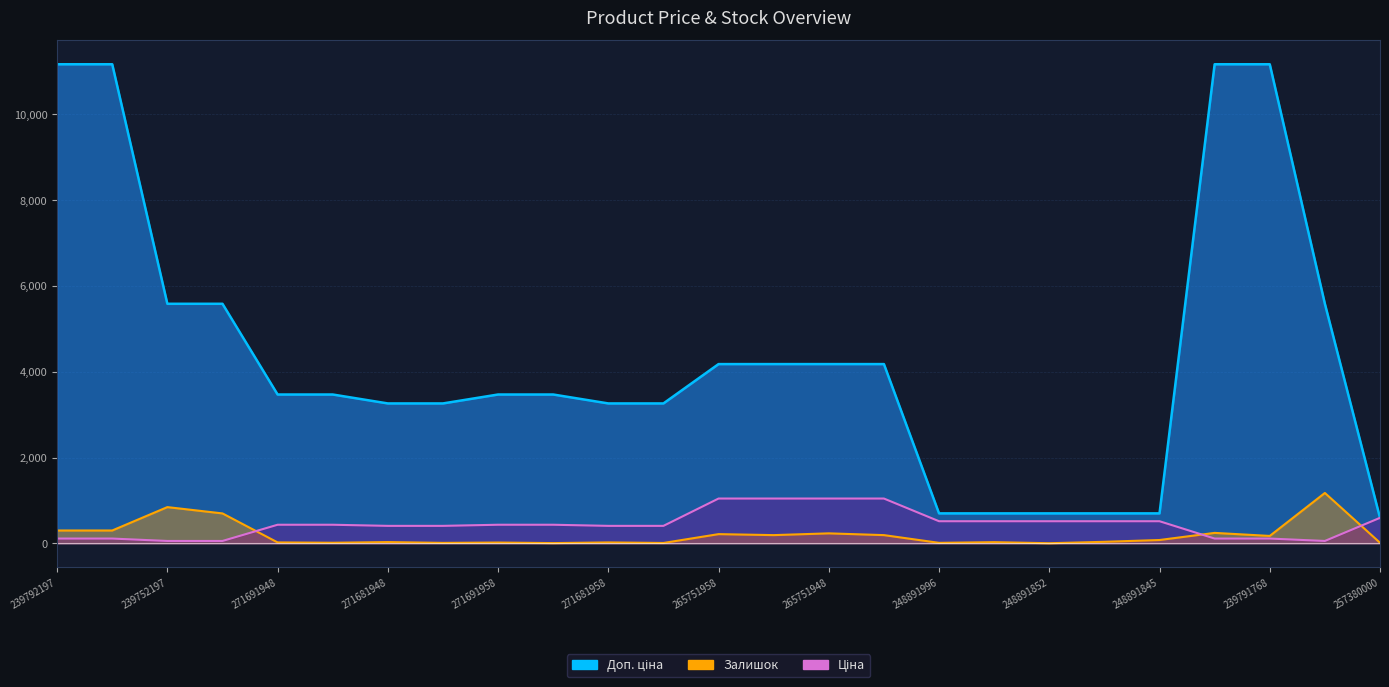

What is the difference between the second highest and second lowest values in the Ціна series?

989.0